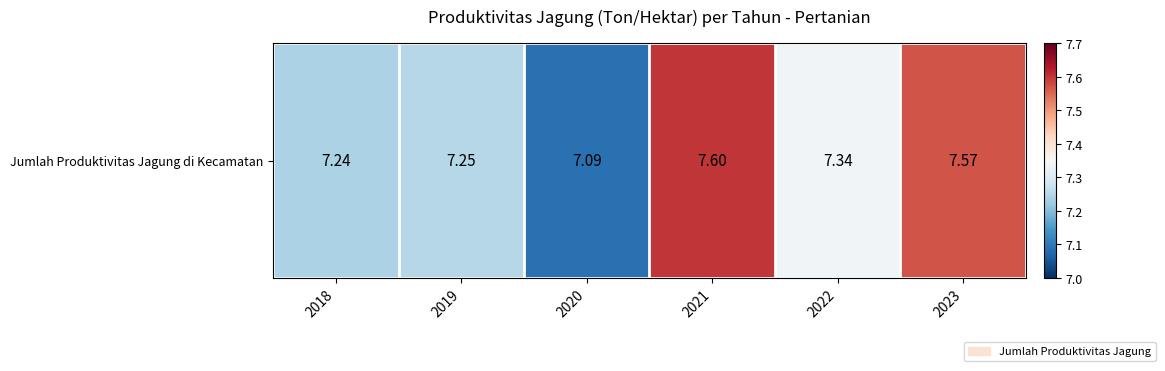

How many data points does each series have?

6